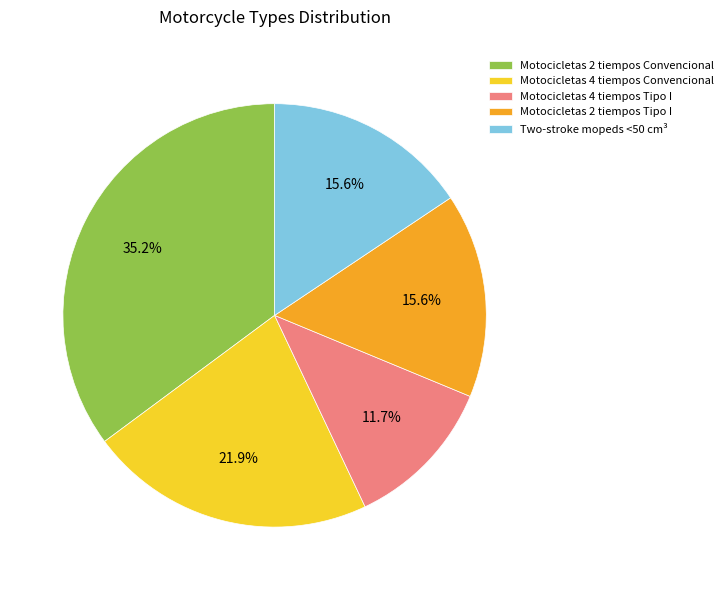

True or false: Motocicletas 4 tiempos Tipo I accounts for 22% of the total.

False